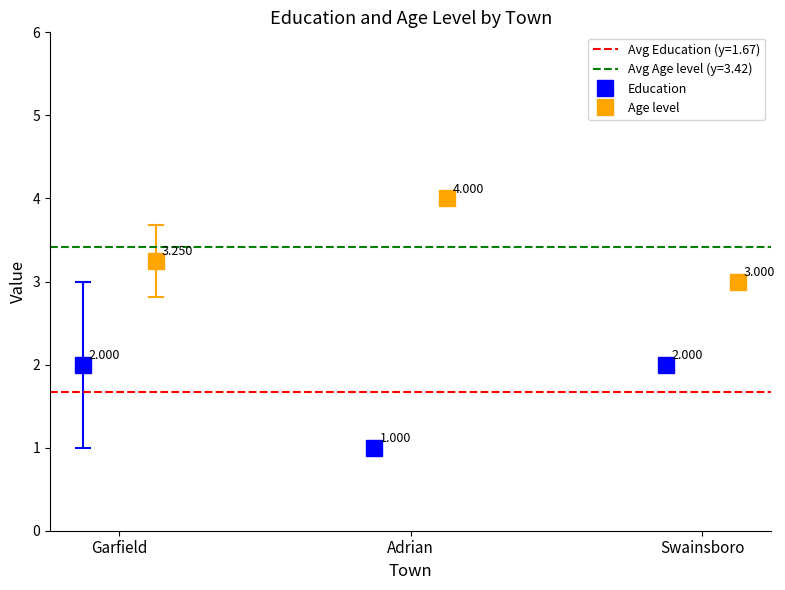

Where is Age level nearest to the value 3?

Swainsboro